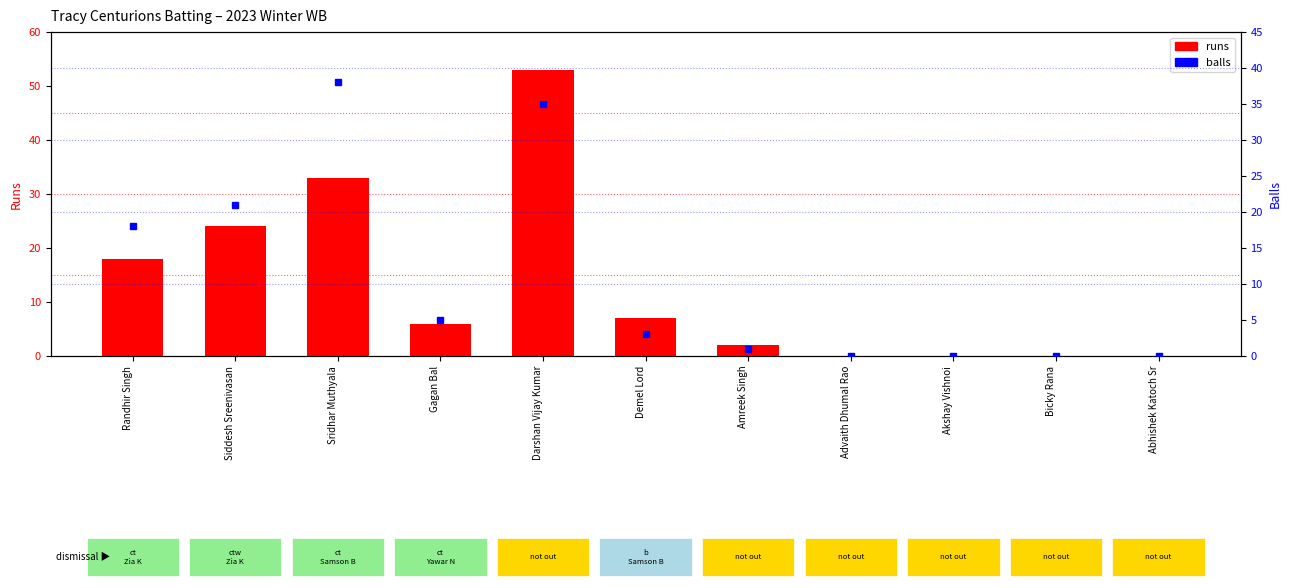

Does the chart contain any negative values?

No